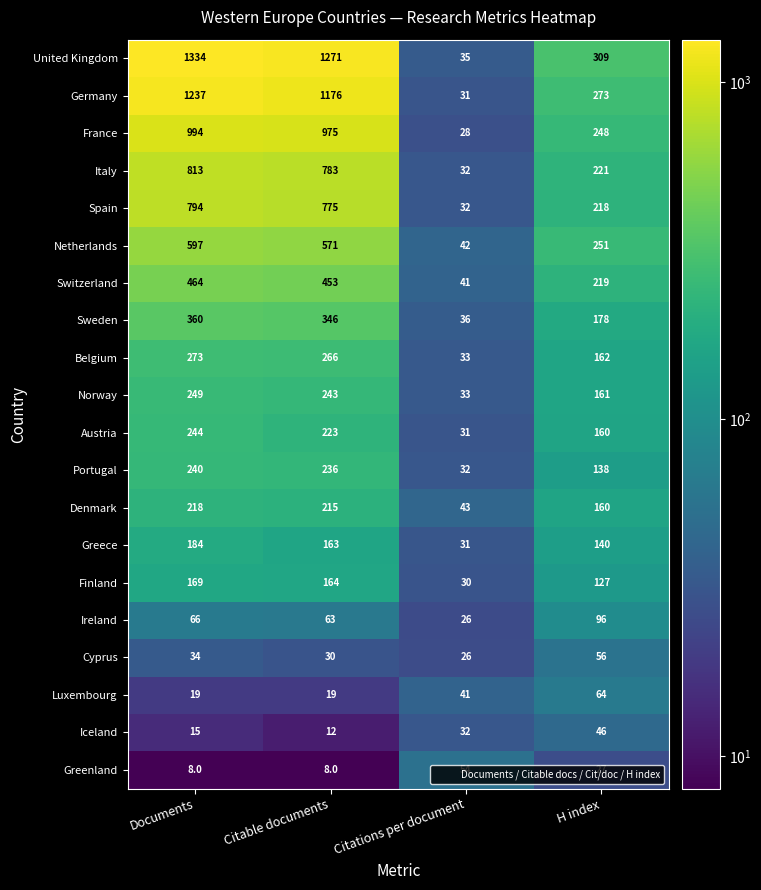

The Luxembourg series shows 19 at Documents. True or false?

True